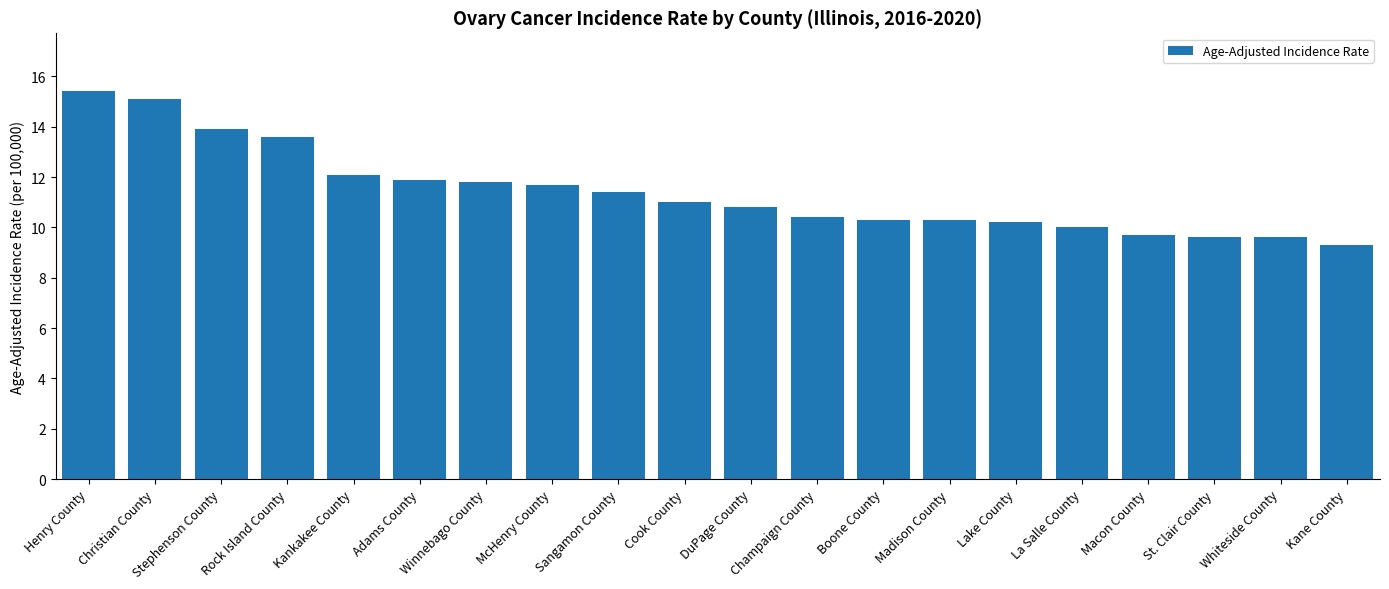

True or false: the data shows 3.8 at Cook County.

False